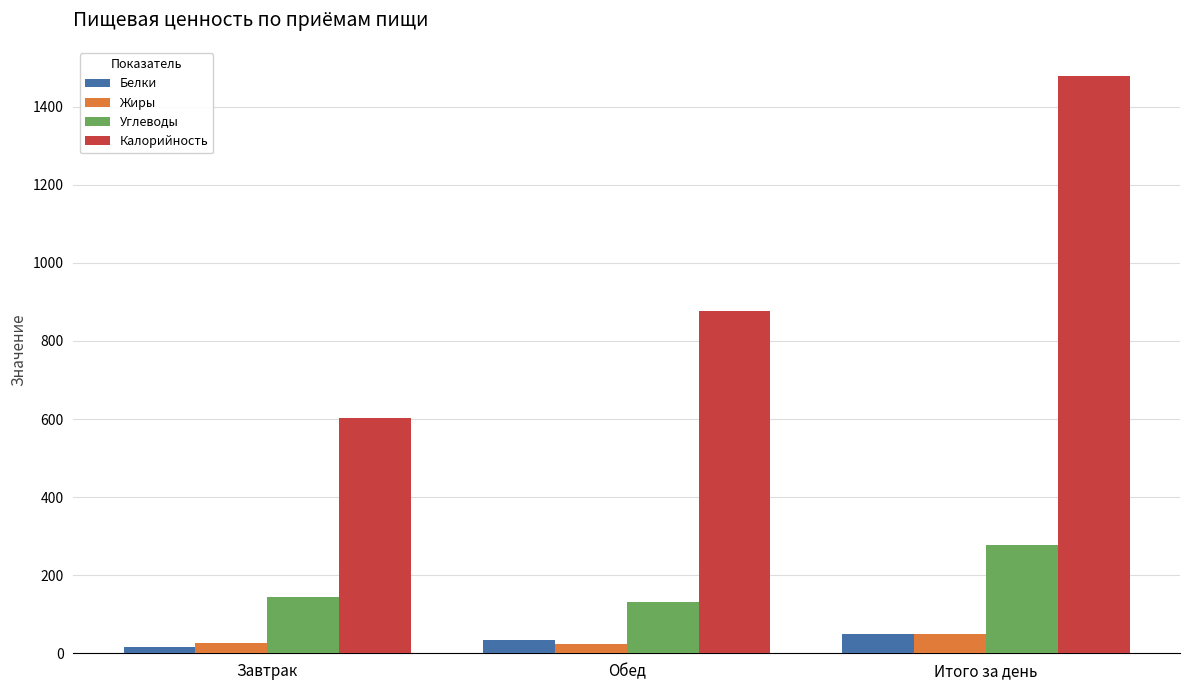

Is it true that Калорийность equals 406.6 at Завтрак?

False